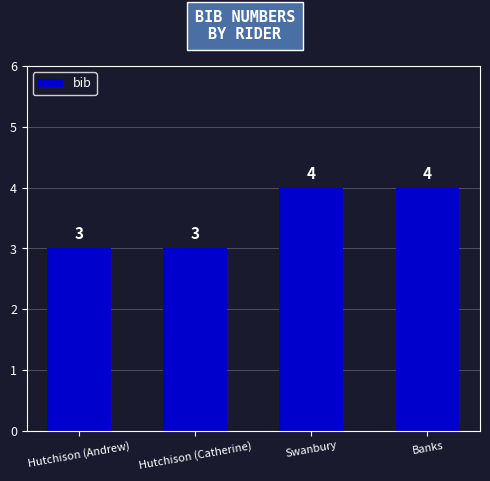

What is the difference between the maximum and minimum values?

1